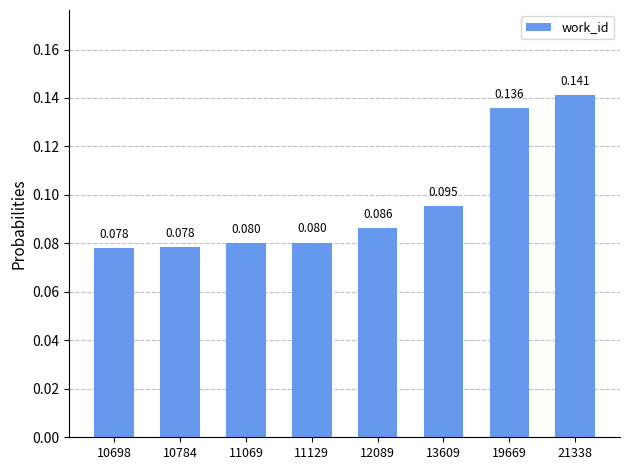

List the labels in order of value, smallest first.

10698, 10784, 11069, 11129, 12089, 13609, 19669, 21338